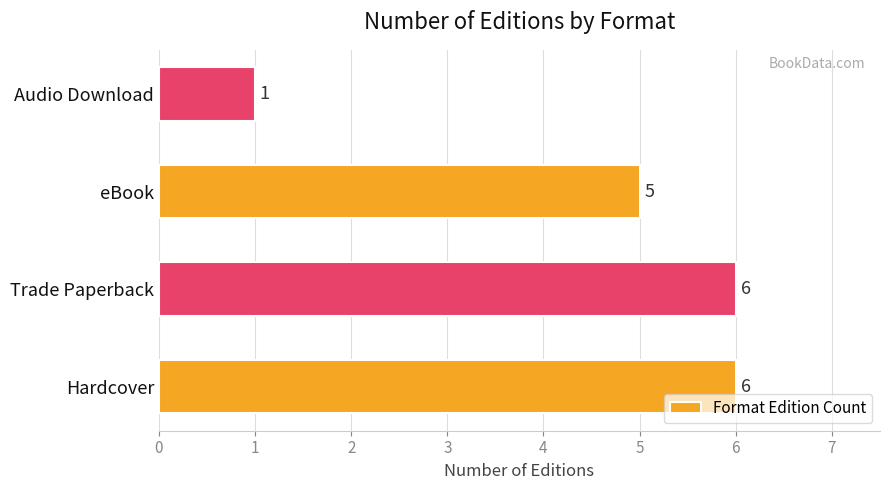

How many values are between 5 and 6?

3